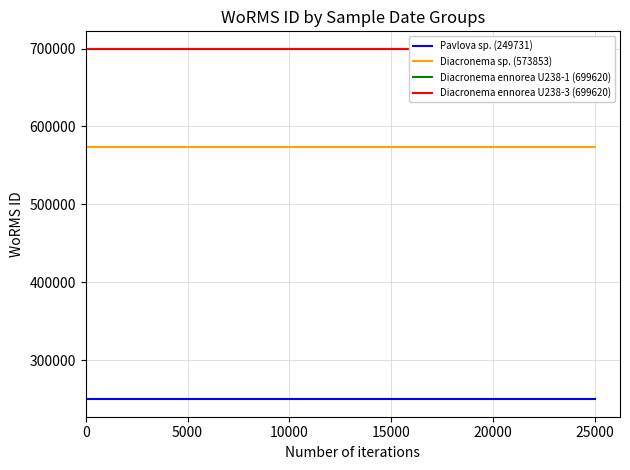

True or false: Diacronema ennorea U238-3 (699620) and Diacronema ennorea U238-1 (699620) intersect in this chart.

False